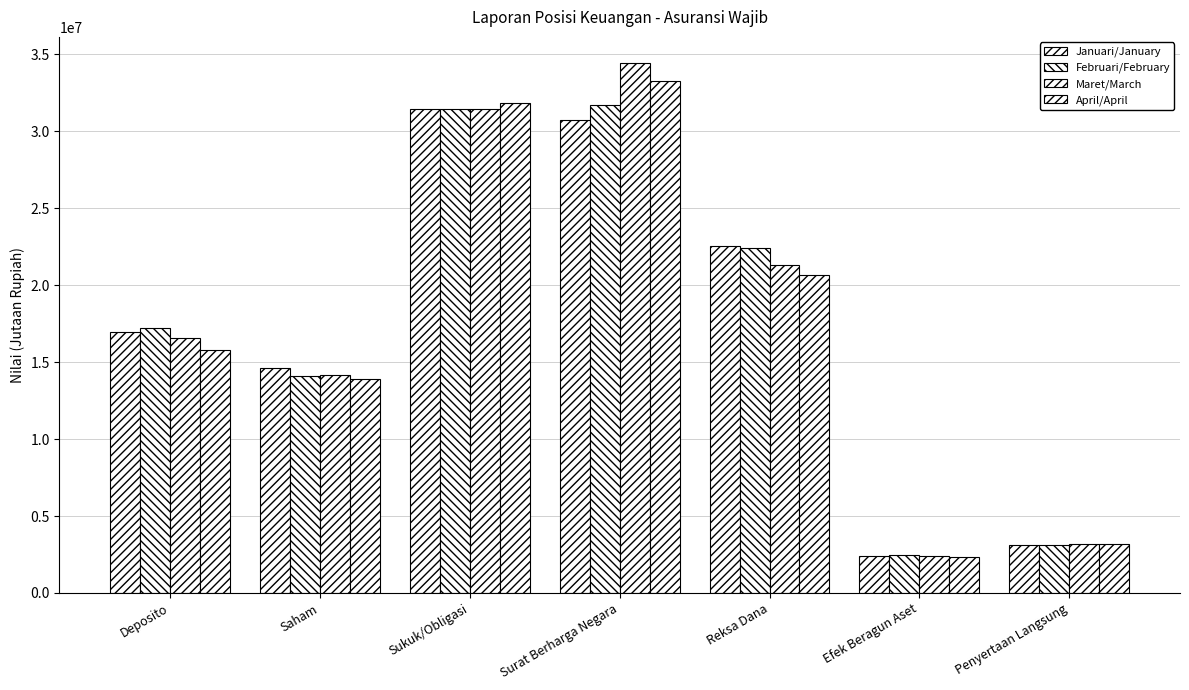

Reading left to right, transcribe all the data shown in this chart.

Januari/January: Deposito=16986000.0	Saham=14601940.7	Sukuk/Obligasi=31484000.9	Surat Berharga Negara=30734436.3	Reksa Dana=22562311.0	Efek Beragun Aset=2425925.8	Penyertaan Langsung=3132342.1
Februari/February: Deposito=17233650.0	Saham=14131479.9	Sukuk/Obligasi=31431940.8	Surat Berharga Negara=31721407.3	Reksa Dana=22442425.3	Efek Beragun Aset=2442577.0	Penyertaan Langsung=3139890.1
Maret/March: Deposito=16558100.0	Saham=14176307.0	Sukuk/Obligasi=31448218.1	Surat Berharga Negara=34422059.3	Reksa Dana=21331434.9	Efek Beragun Aset=2415551.0	Penyertaan Langsung=3151942.8
April/April: Deposito=15812300.0	Saham=13937894.0	Sukuk/Obligasi=31820326.3	Surat Berharga Negara=33303431.7	Reksa Dana=20693394.8	Efek Beragun Aset=2367285.4	Penyertaan Langsung=3183207.4